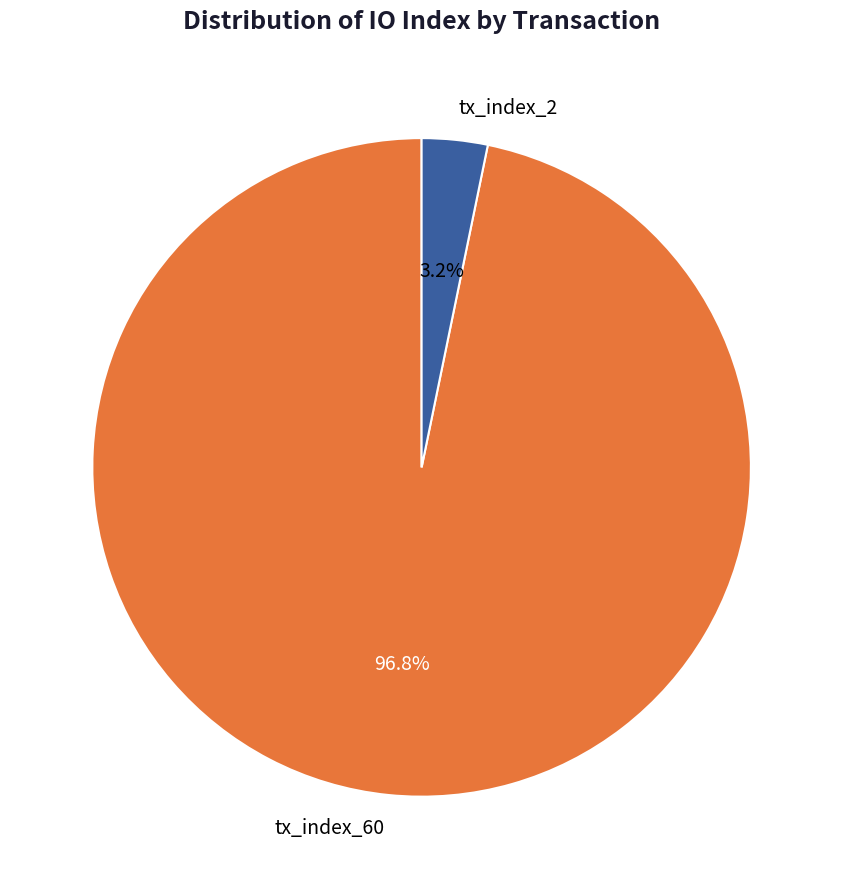

Rank the categories by value from lowest to highest.

tx_index_2, tx_index_60